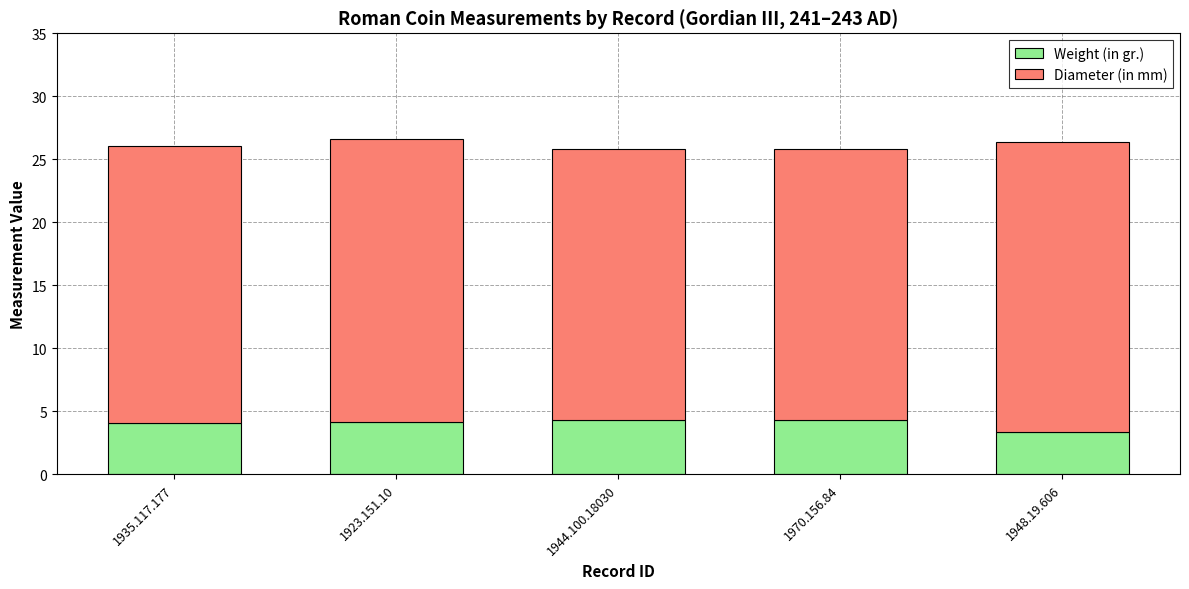

What is the total value across all series at 1970.156.84?

25.8